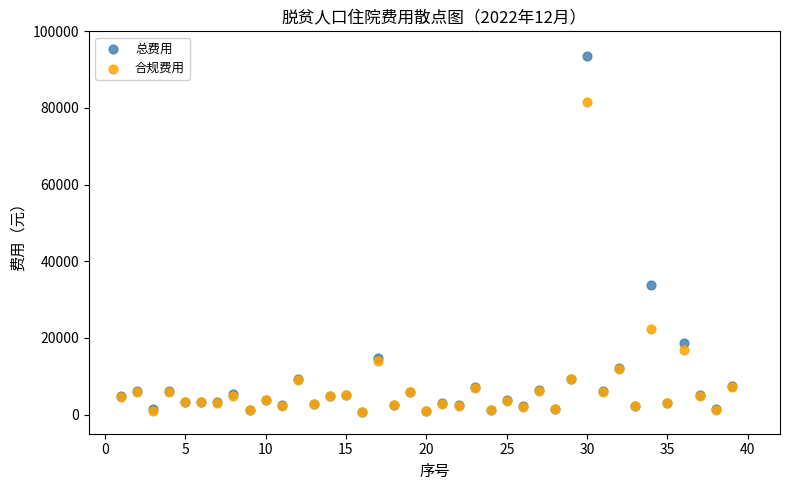

Which series reaches the maximum Y coordinate?

总费用